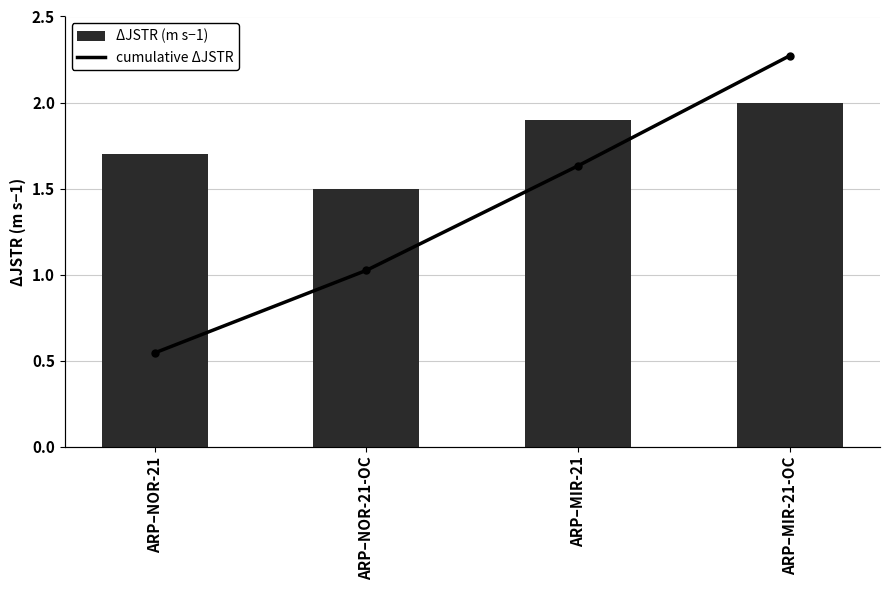

Reading right to left, extract all data points from this chart.

ΔJSTR (m s−1): ARP–MIR-21-OC=2.0	ARP–MIR-21=1.9	ARP–NOR-21-OC=1.5	ARP–NOR-21=1.7
cumulative ΔJSTR: ARP–MIR-21-OC=100.0	ARP–MIR-21=71.8	ARP–NOR-21-OC=45.1	ARP–NOR-21=23.9